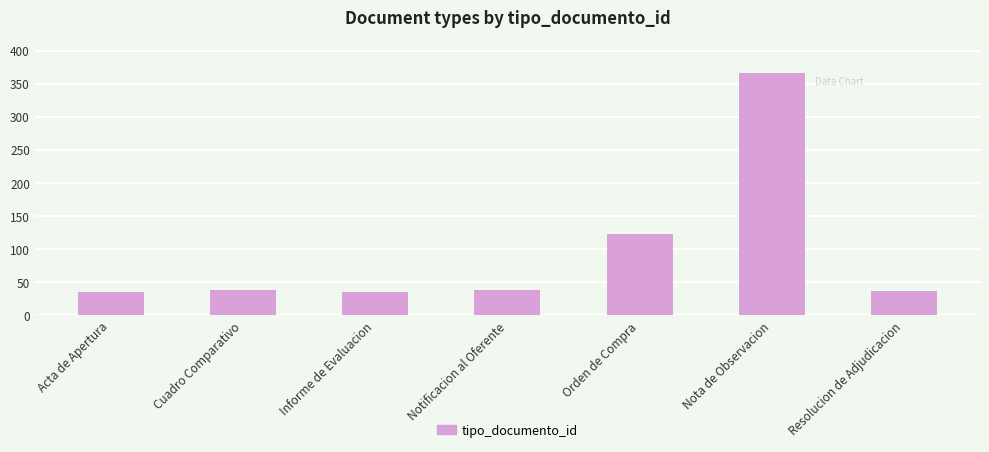

What is the greatest value displayed?

366